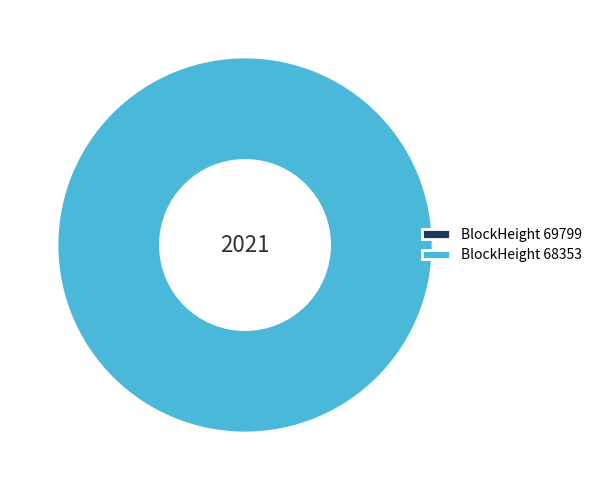

To the nearest percent, what is the difference between the largest and smallest slice percentages?

100%